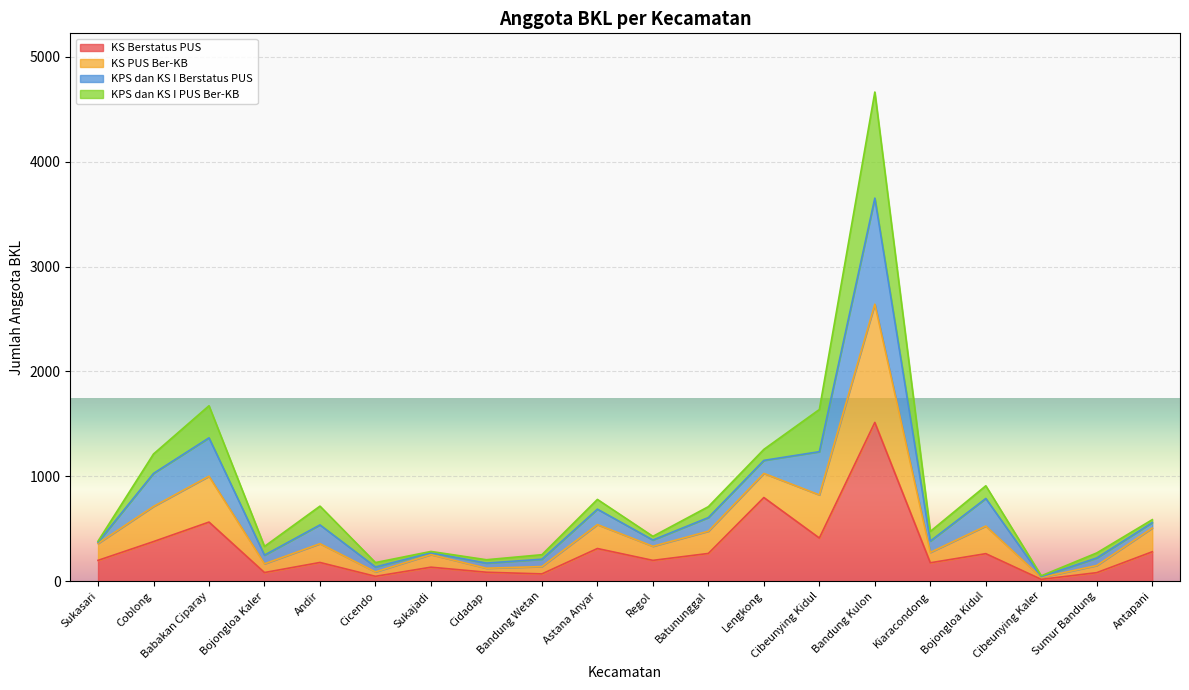

At which label does KS Berstatus PUS first exceed 199?

Coblong